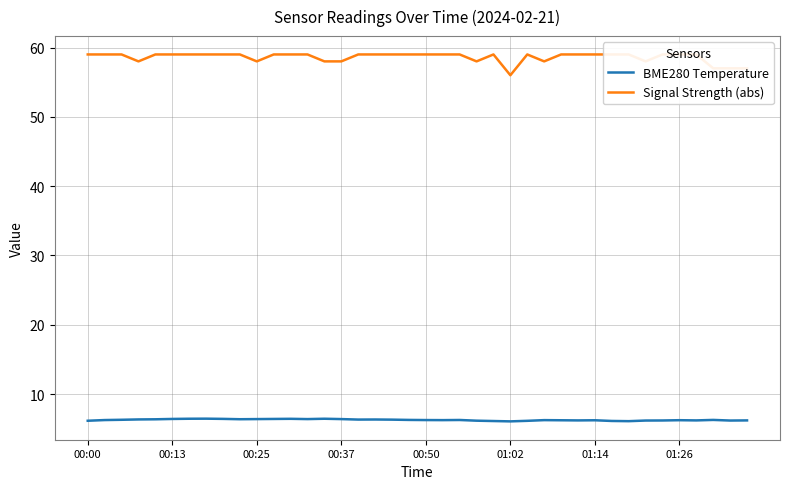

What is the total value across all series at 32?

65.1